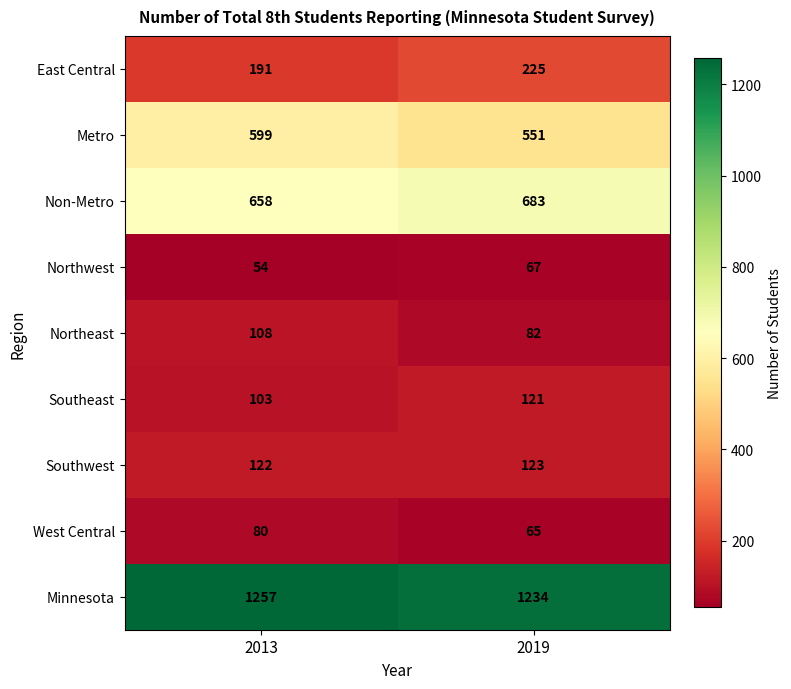

Is it true that Northwest equals 67 at 2019?

True